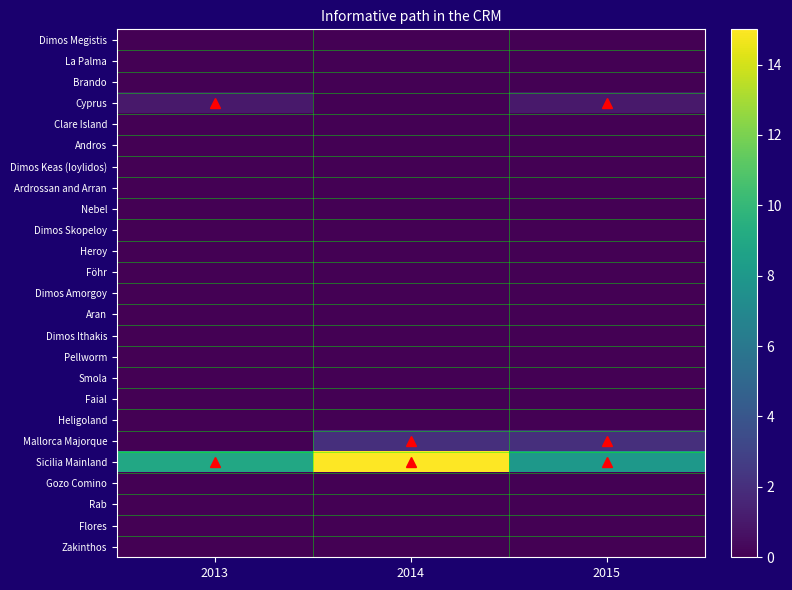

At which category is the sum across all series the highest?

2014